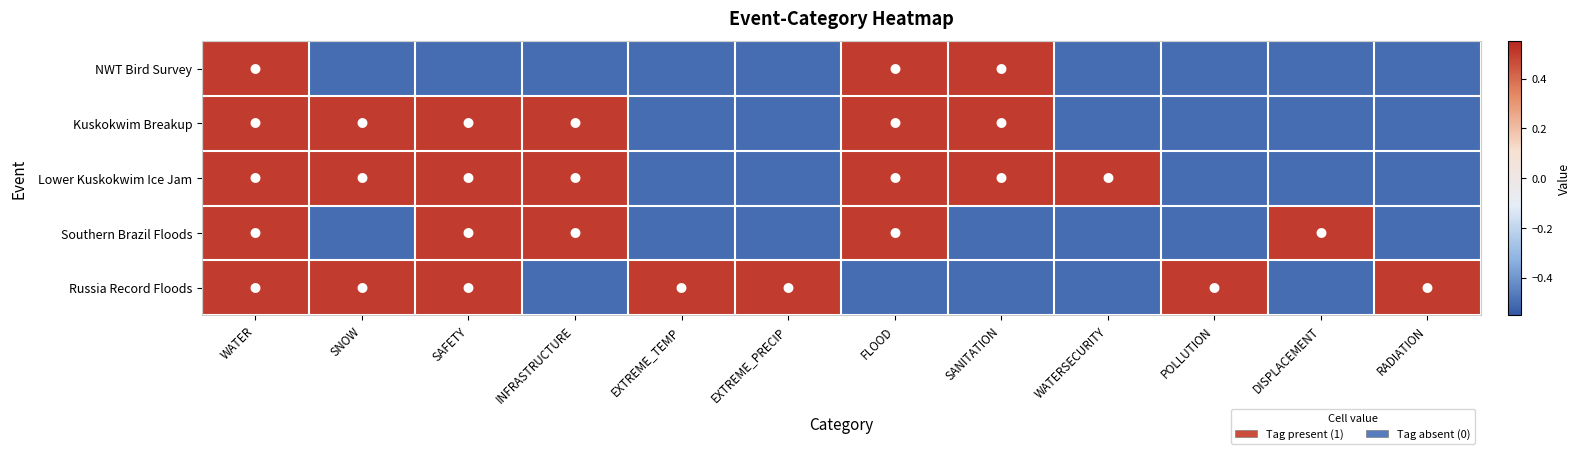

Reading left to right, transcribe all the data shown in this chart.

NWT Bird Survey: WATER=0.5	SNOW=-0.5	SAFETY=-0.5	INFRASTRUCTURE=-0.5	EXTREME_TEMP=-0.5	EXTREME_PRECIP=-0.5	FLOOD=0.5	SANITATION=0.5	WATERSECURITY=-0.5	POLLUTION=-0.5	DISPLACEMENT=-0.5	RADIATION=-0.5
Kuskokwim Breakup: WATER=0.5	SNOW=0.5	SAFETY=0.5	INFRASTRUCTURE=0.5	EXTREME_TEMP=-0.5	EXTREME_PRECIP=-0.5	FLOOD=0.5	SANITATION=0.5	WATERSECURITY=-0.5	POLLUTION=-0.5	DISPLACEMENT=-0.5	RADIATION=-0.5
Lower Kuskokwim Ice Jam: WATER=0.5	SNOW=0.5	SAFETY=0.5	INFRASTRUCTURE=0.5	EXTREME_TEMP=-0.5	EXTREME_PRECIP=-0.5	FLOOD=0.5	SANITATION=0.5	WATERSECURITY=0.5	POLLUTION=-0.5	DISPLACEMENT=-0.5	RADIATION=-0.5
Southern Brazil Floods: WATER=0.5	SNOW=-0.5	SAFETY=0.5	INFRASTRUCTURE=0.5	EXTREME_TEMP=-0.5	EXTREME_PRECIP=-0.5	FLOOD=0.5	SANITATION=-0.5	WATERSECURITY=-0.5	POLLUTION=-0.5	DISPLACEMENT=0.5	RADIATION=-0.5
Russia Record Floods: WATER=0.5	SNOW=0.5	SAFETY=0.5	INFRASTRUCTURE=-0.5	EXTREME_TEMP=0.5	EXTREME_PRECIP=0.5	FLOOD=-0.5	SANITATION=-0.5	WATERSECURITY=-0.5	POLLUTION=0.5	DISPLACEMENT=-0.5	RADIATION=0.5